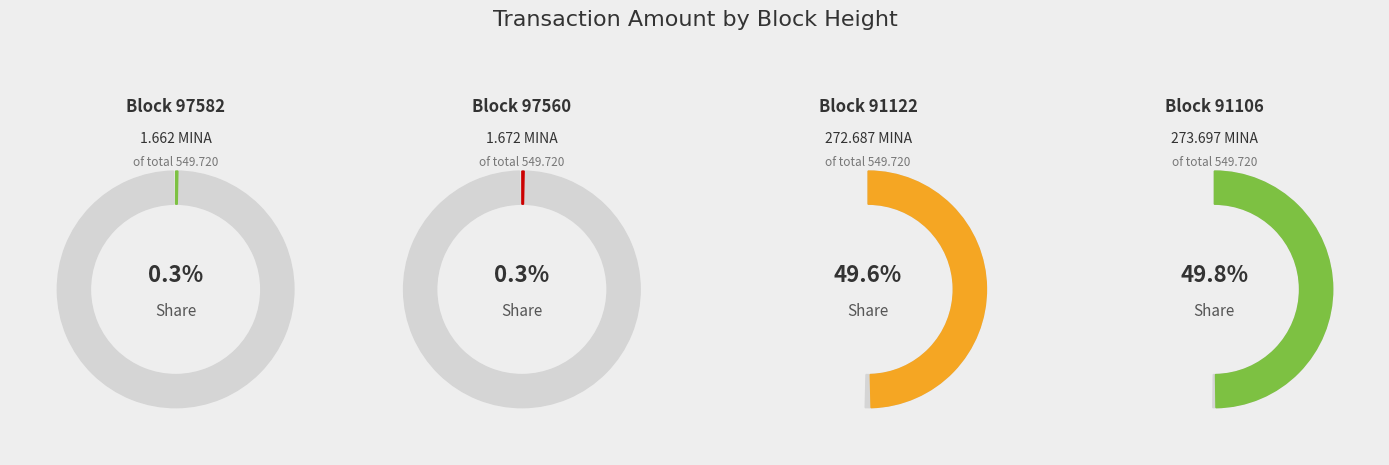

What is the ratio of the value at 91106 to the value at 91122?

1.0